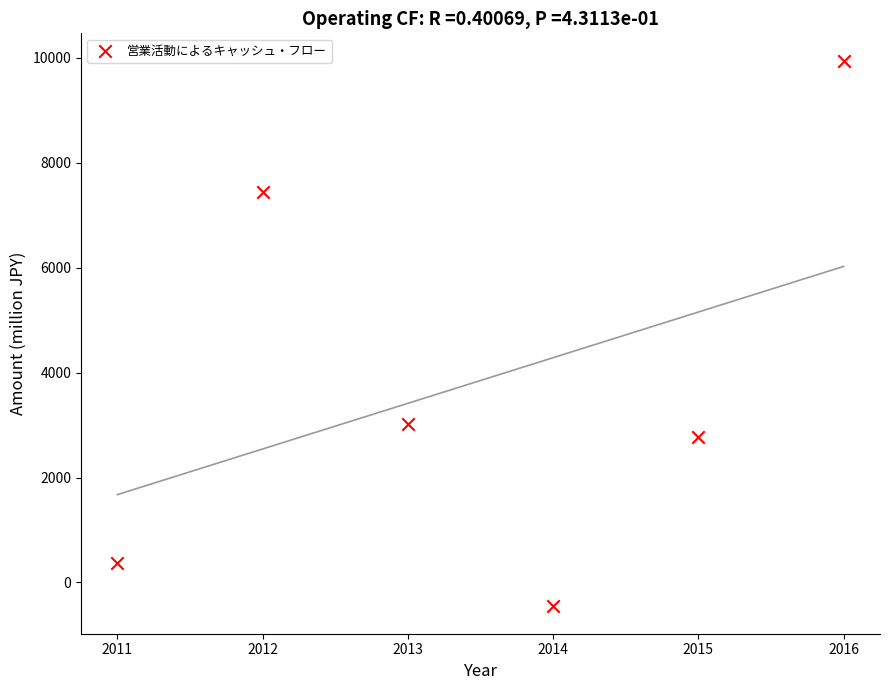

What Y value in the scatter plot is closest to 4745?

3024